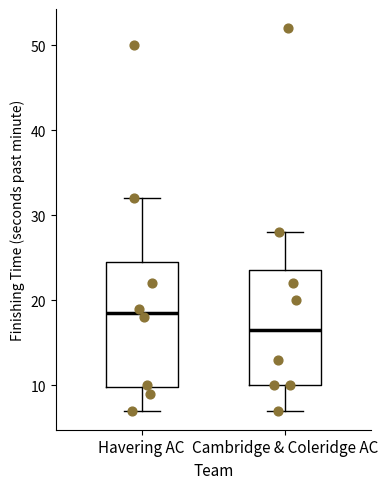

Where is the lower edge of the box for Havering AC on the y-axis? The values are not printed on the chart, so give them approximately, as read against the axis.

10